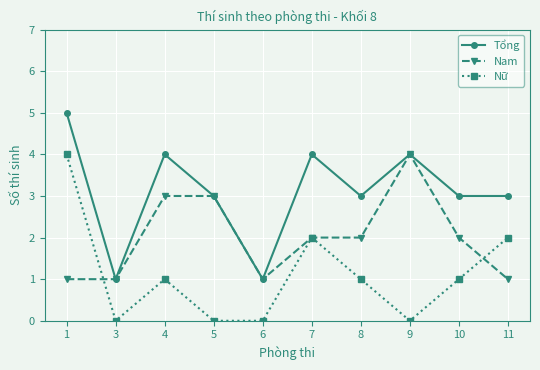

True or false: Tổng has more than 1 interior local peaks.

True